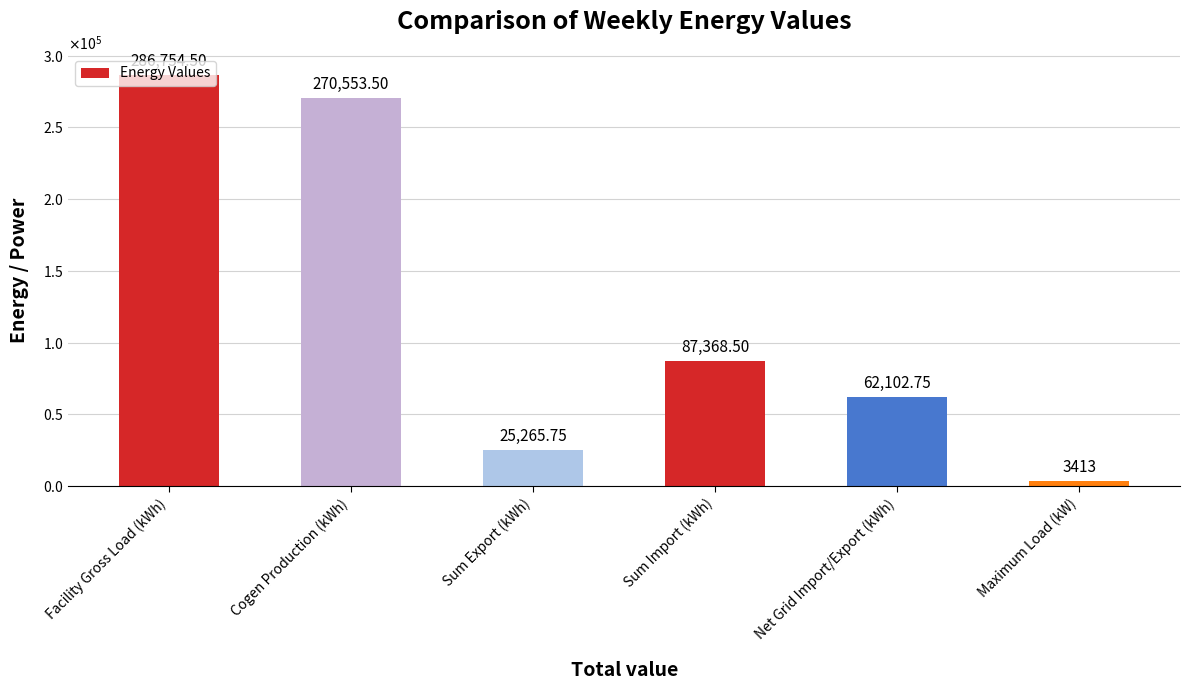

Are the bars horizontal?

No